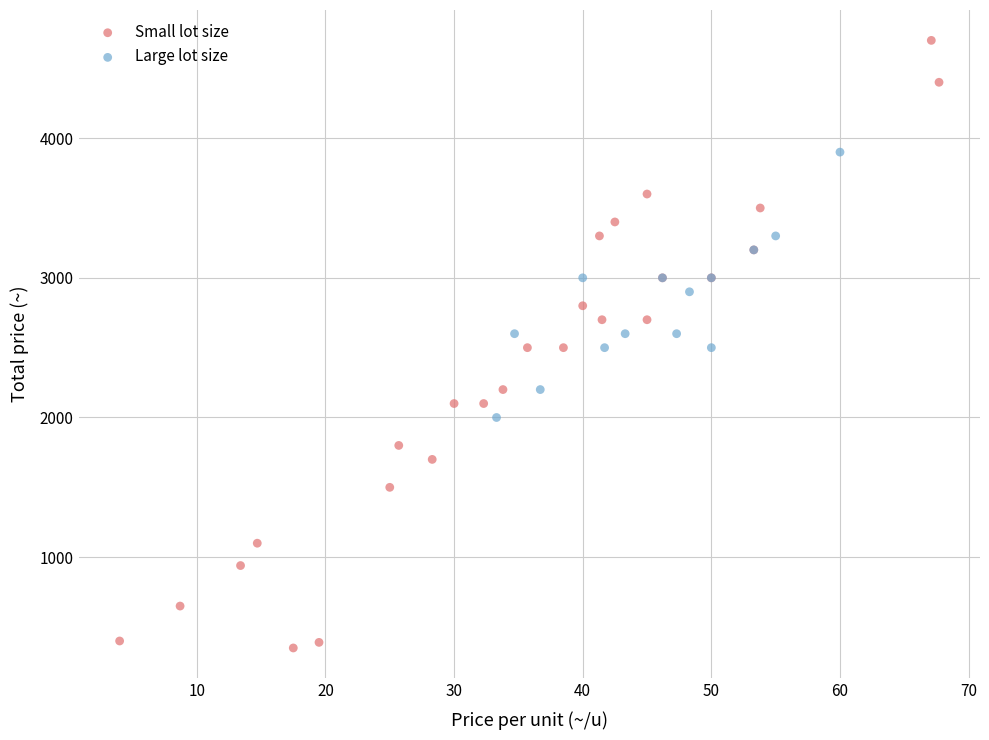

What are all the series names shown in the legend?

Small lot size, Large lot size